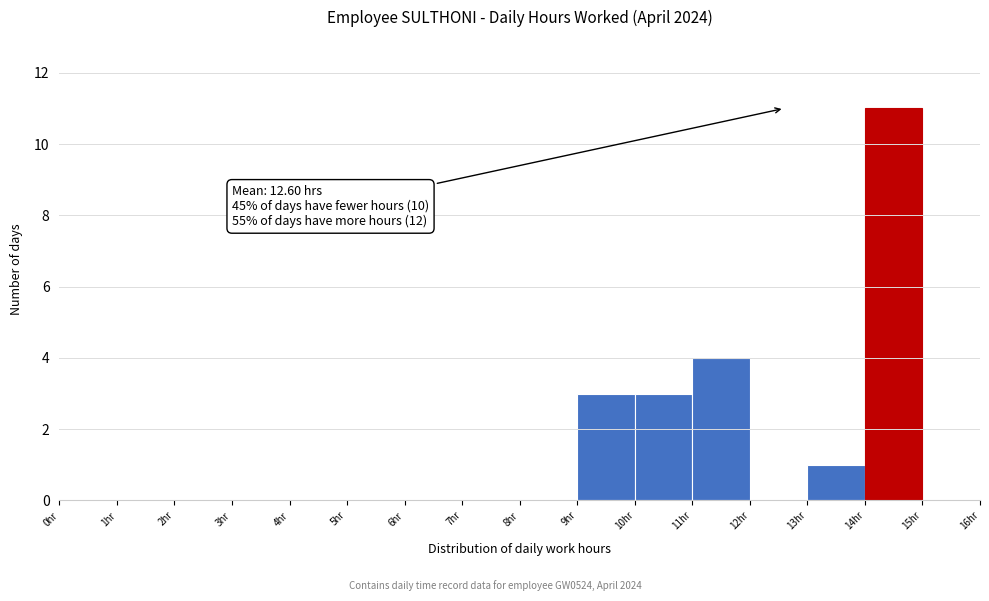

Which range on the x-axis has the tallest bar?

14 to 15